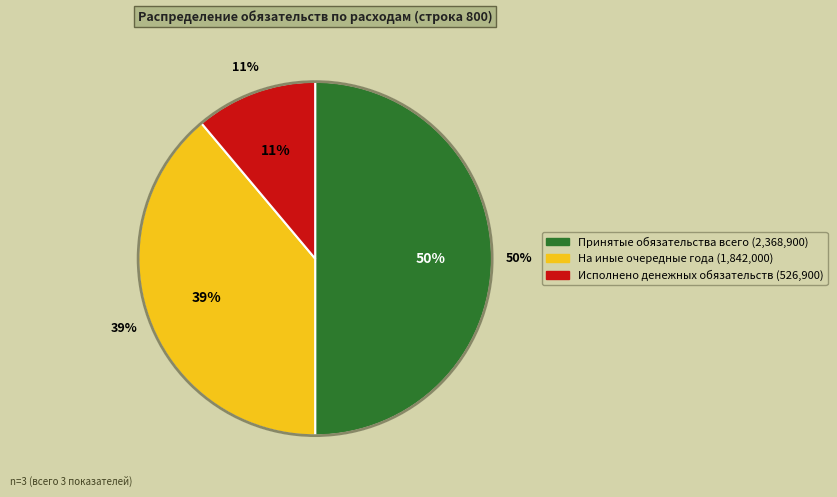

Combined, do Принятые обязательства (Всего) and Исполнено денежных обязательств account for over 50%?

Yes